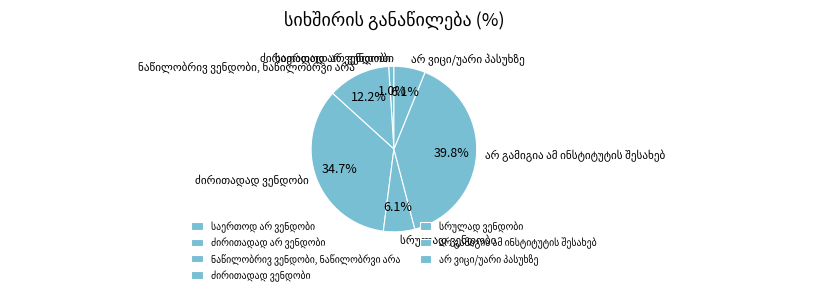

Is there any slice that represents more than half of the pie?

No